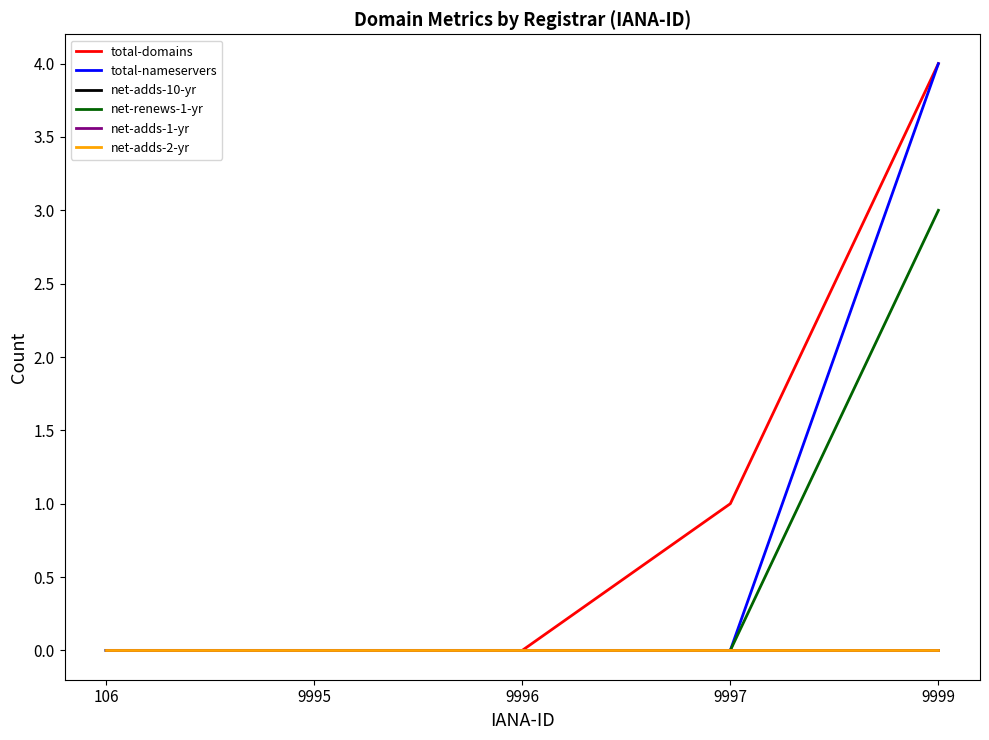

Is this an area chart (filled region under the line)?

No